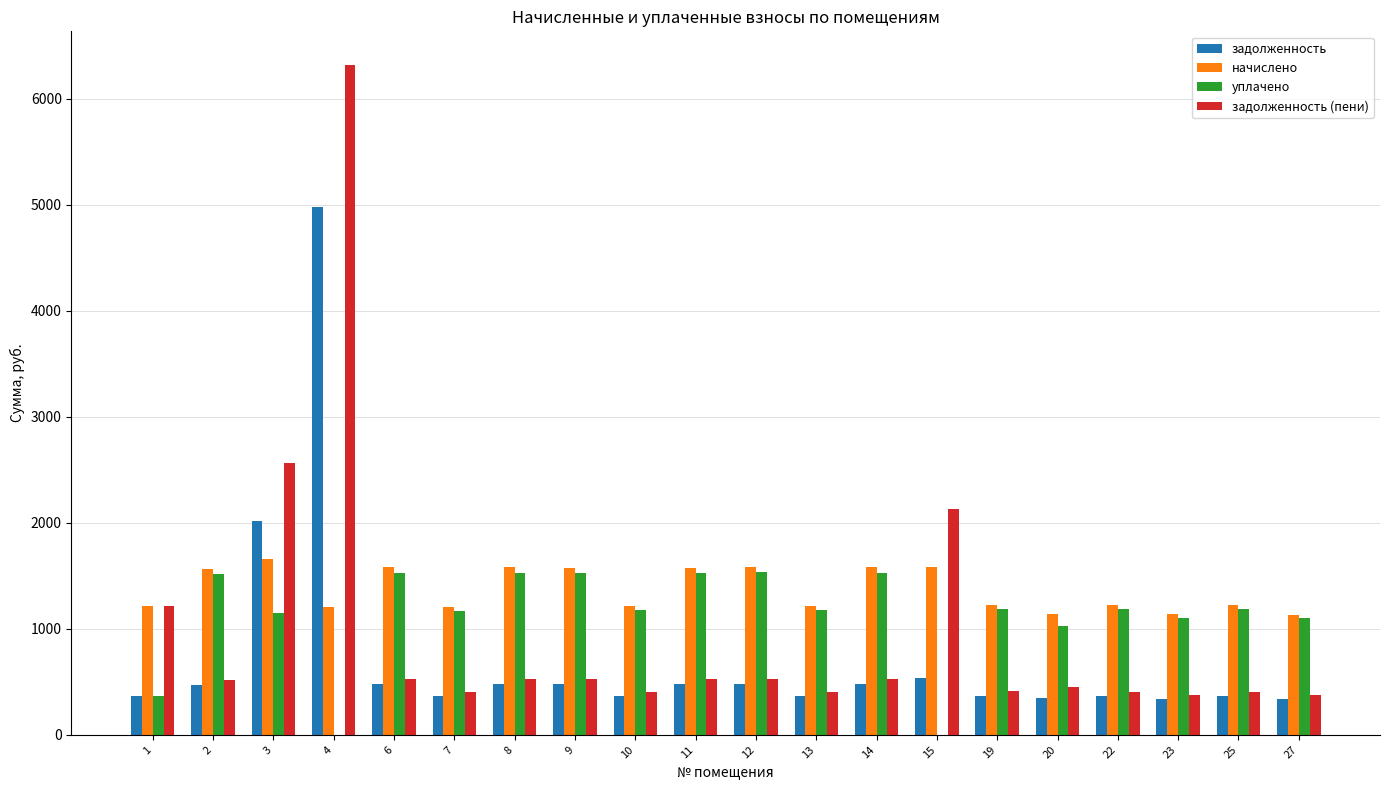

How many distinct data groups are displayed?

4